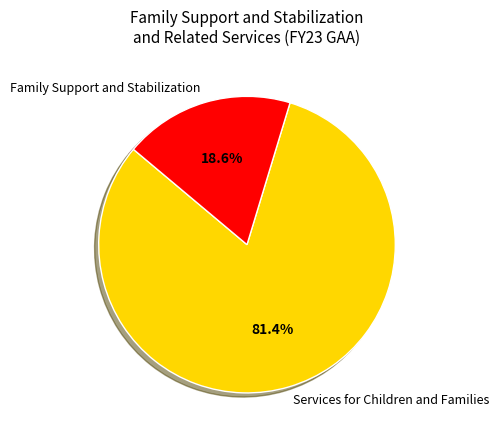

To the nearest percent, what is the difference between the Family Support and Stabilization and Services for Children and Families slice percentages?

63%